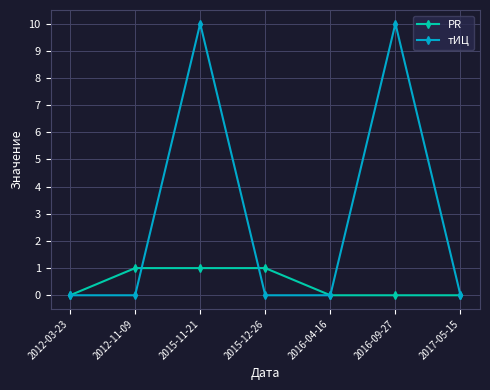

At how many categories does at least one series exceed 9?

2